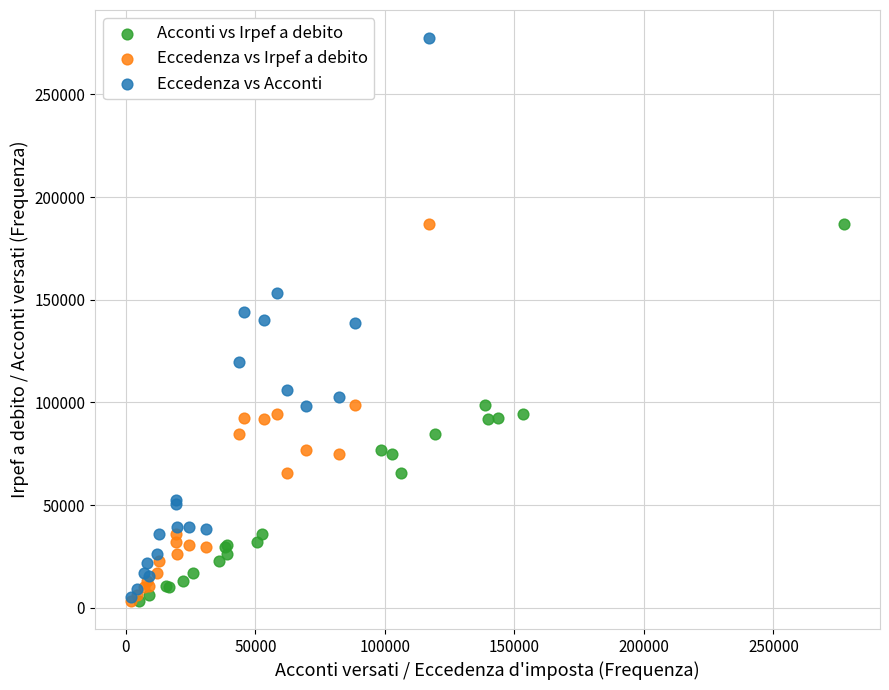

Which series contains the highest Y value?

Eccedenza vs Acconti